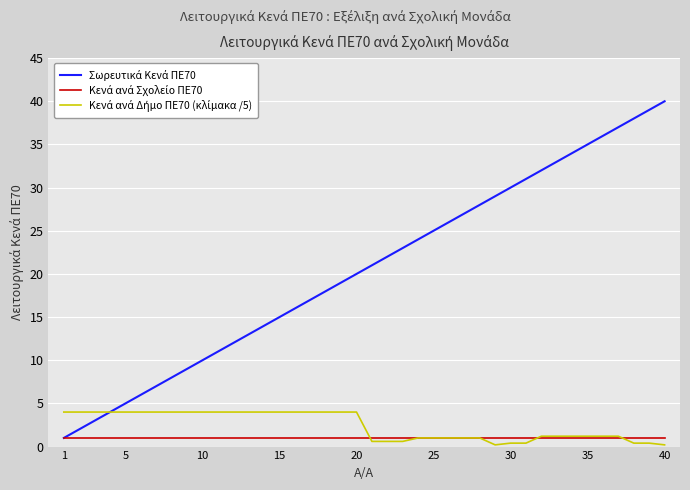

What is the total value across all series at 5?

10.0